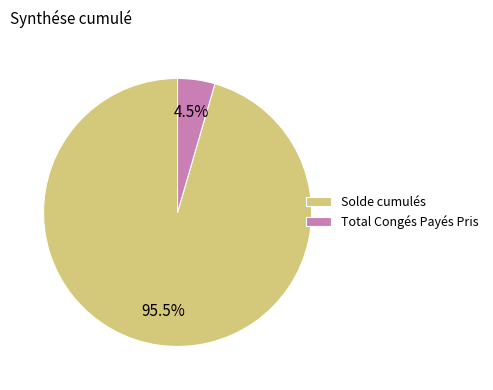

What is the largest slice in the pie chart?

Solde cumulés